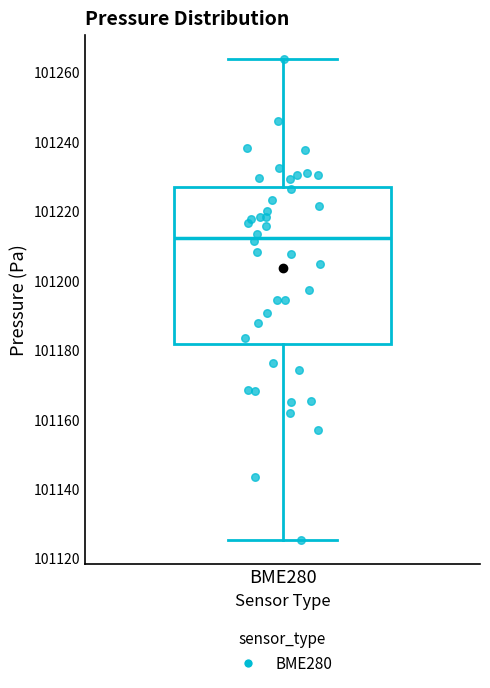

Transcribe this box plot: give where the median line is, the range the box spans, and where the two whiskers end, as read against the y-axis. The values are not printed on the chart, so give them approximately, as read against the axis.

median 101212, box 101182 to 101226, whiskers 101126 to 101264